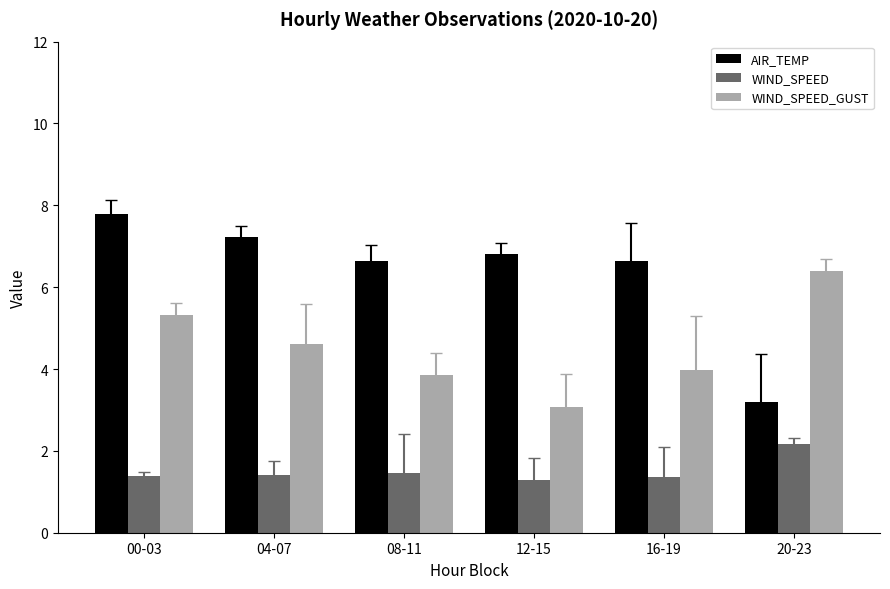

What is the label of the 6th bar from the left?

20-23